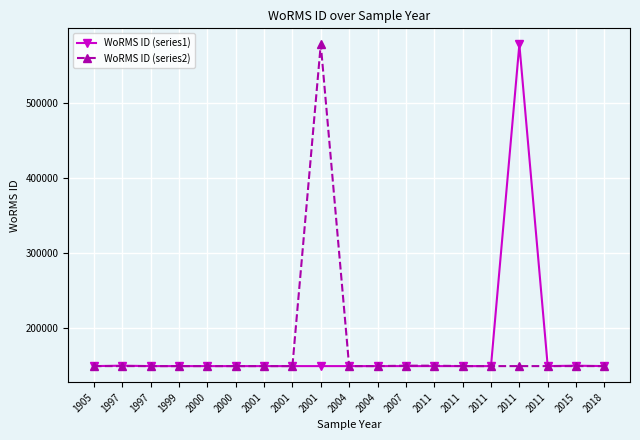

Reading left to right, what are all the values shown in this chart?

WoRMS ID (series1): 1905=149045	1997=149610	1997=149045	1999=149045	2000=149045	2000=149045	2001=149045	2001=149045	2001=149045	2004=149045	2004=149045	2007=149045	2011=149045	2011=149045	2011=149045	2011=577635	2011=149045	2015=149592	2018=149045
WoRMS ID (series2): 1905=149045	1997=149045	1997=149045	1999=149045	2000=149045	2000=149045	2001=149045	2001=149045	2001=577635	2004=149045	2004=149045	2007=149592	2011=149610	2011=149045	2011=149045	2011=149045	2011=149045	2015=149045	2018=149045